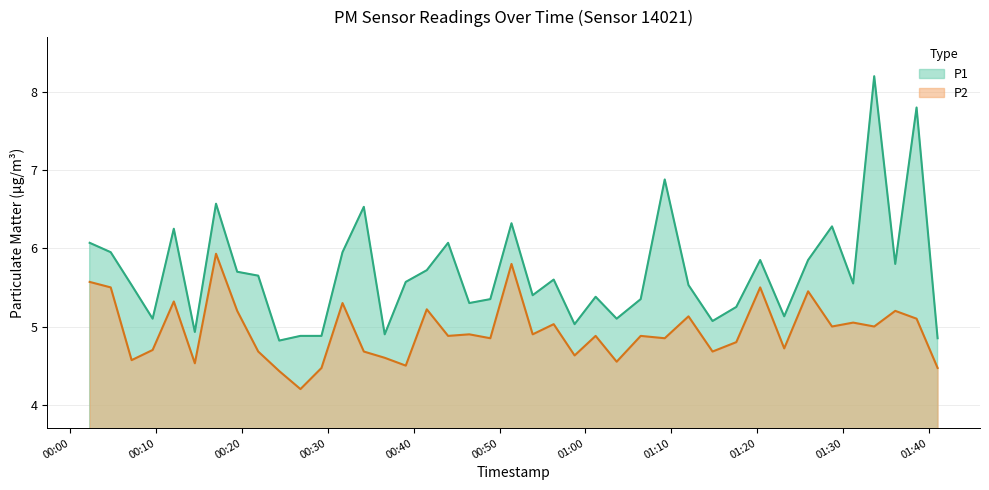

What is the difference between the maximum and minimum values in the P1 series?

3.4